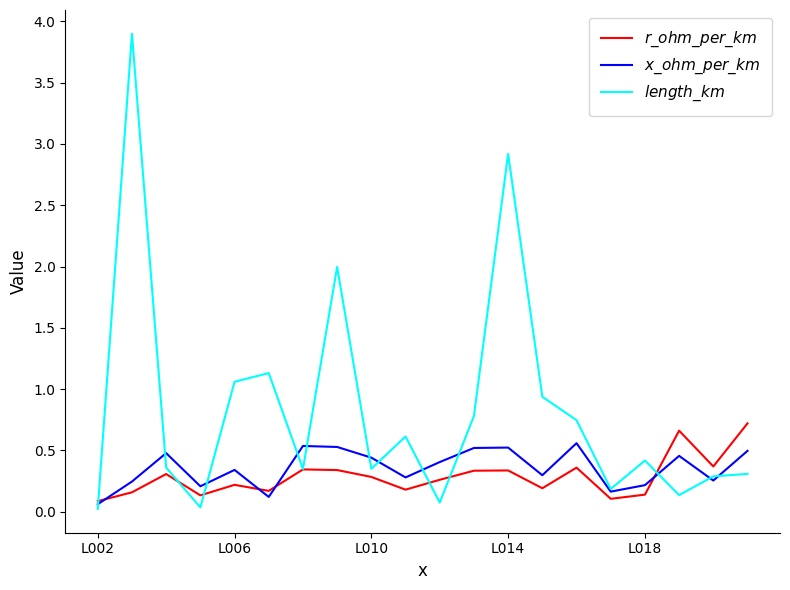

Does the chart display data point markers on the line(s)?

No